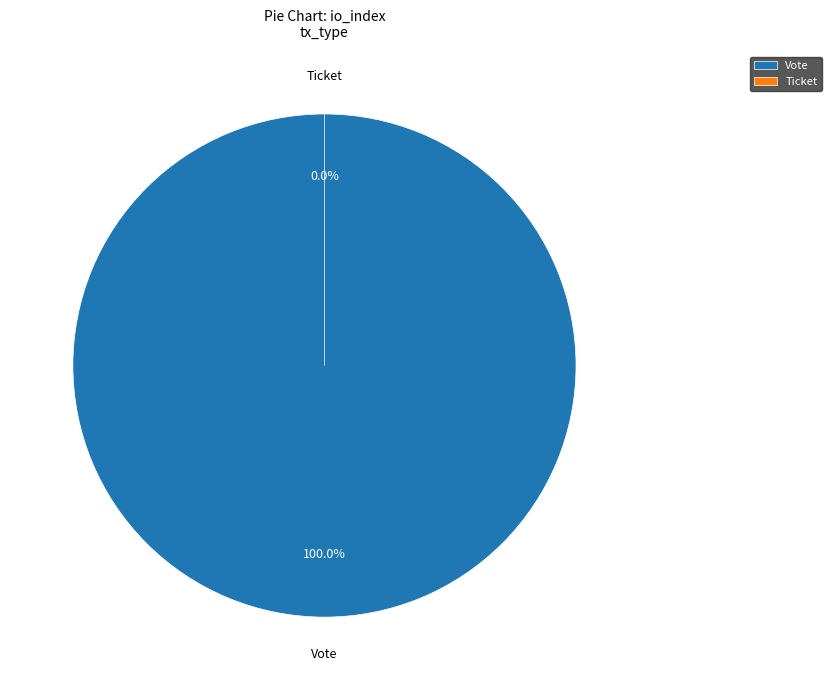

To the nearest percent, what is the average slice percentage?

50%